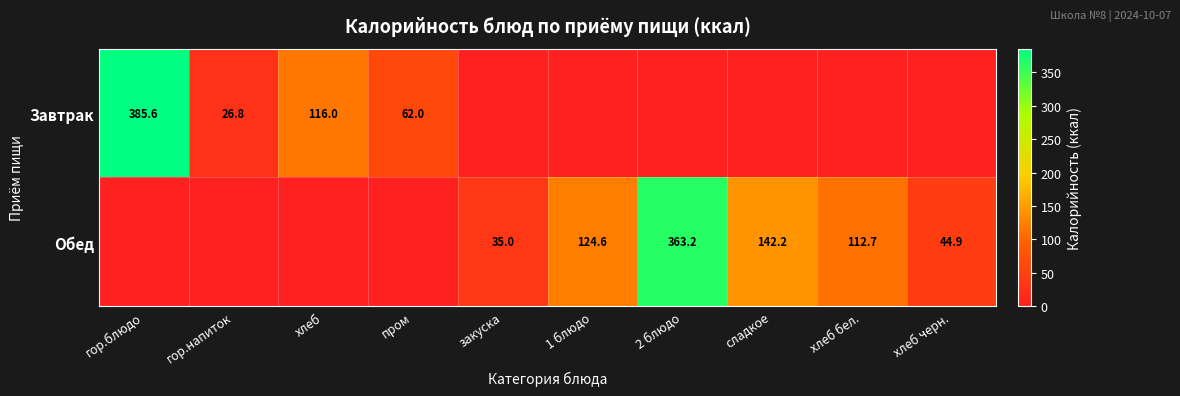

The Обед series shows 29.8 at 1 блюдо. True or false?

False